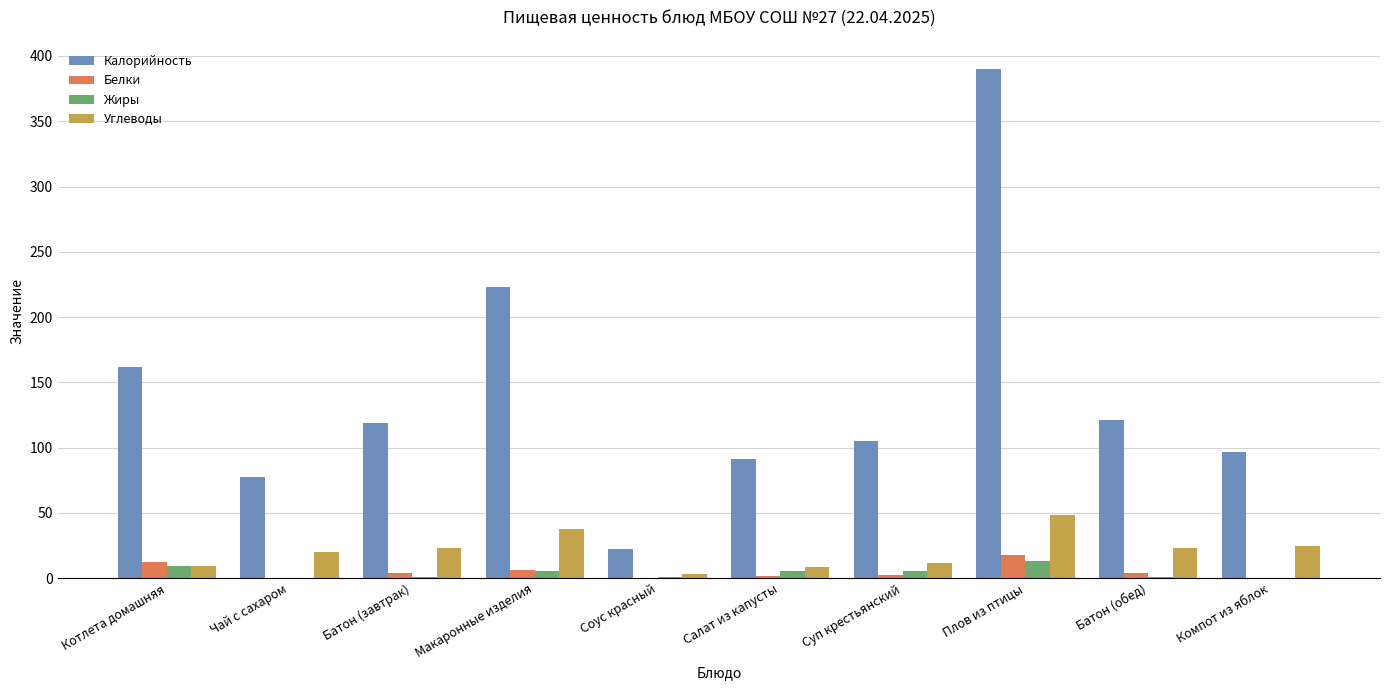

The Углеводы series shows 8.4 at Салат из капусты. True or false?

True